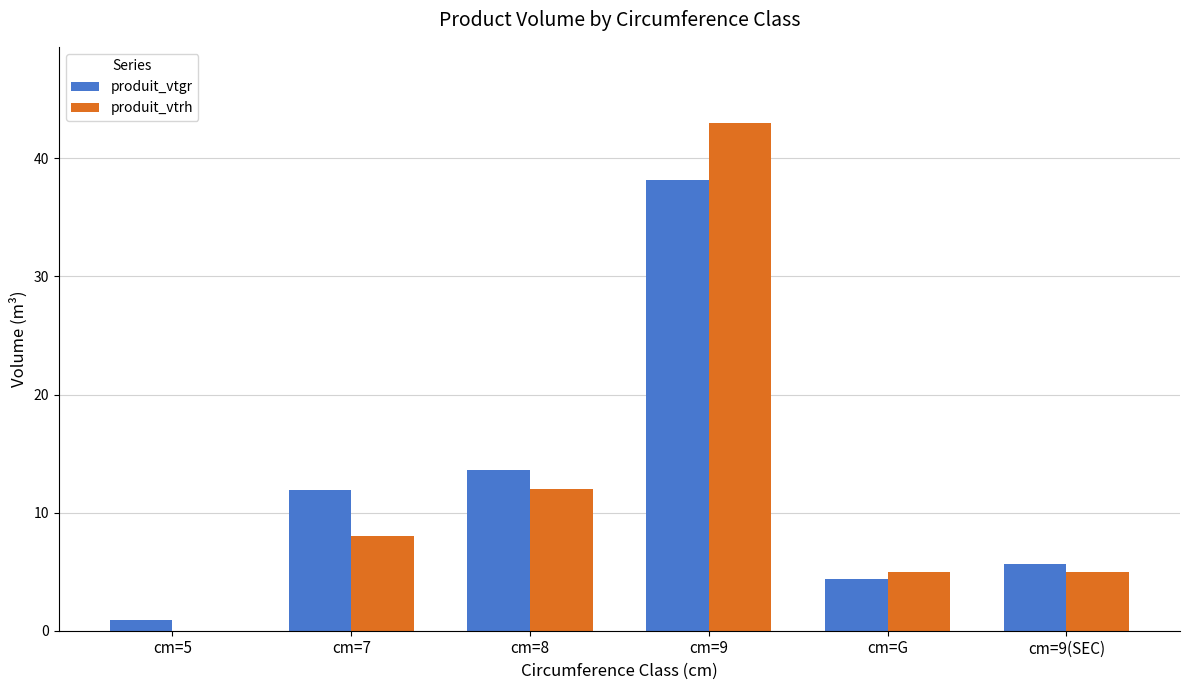

What is the greatest value displayed?

43.0